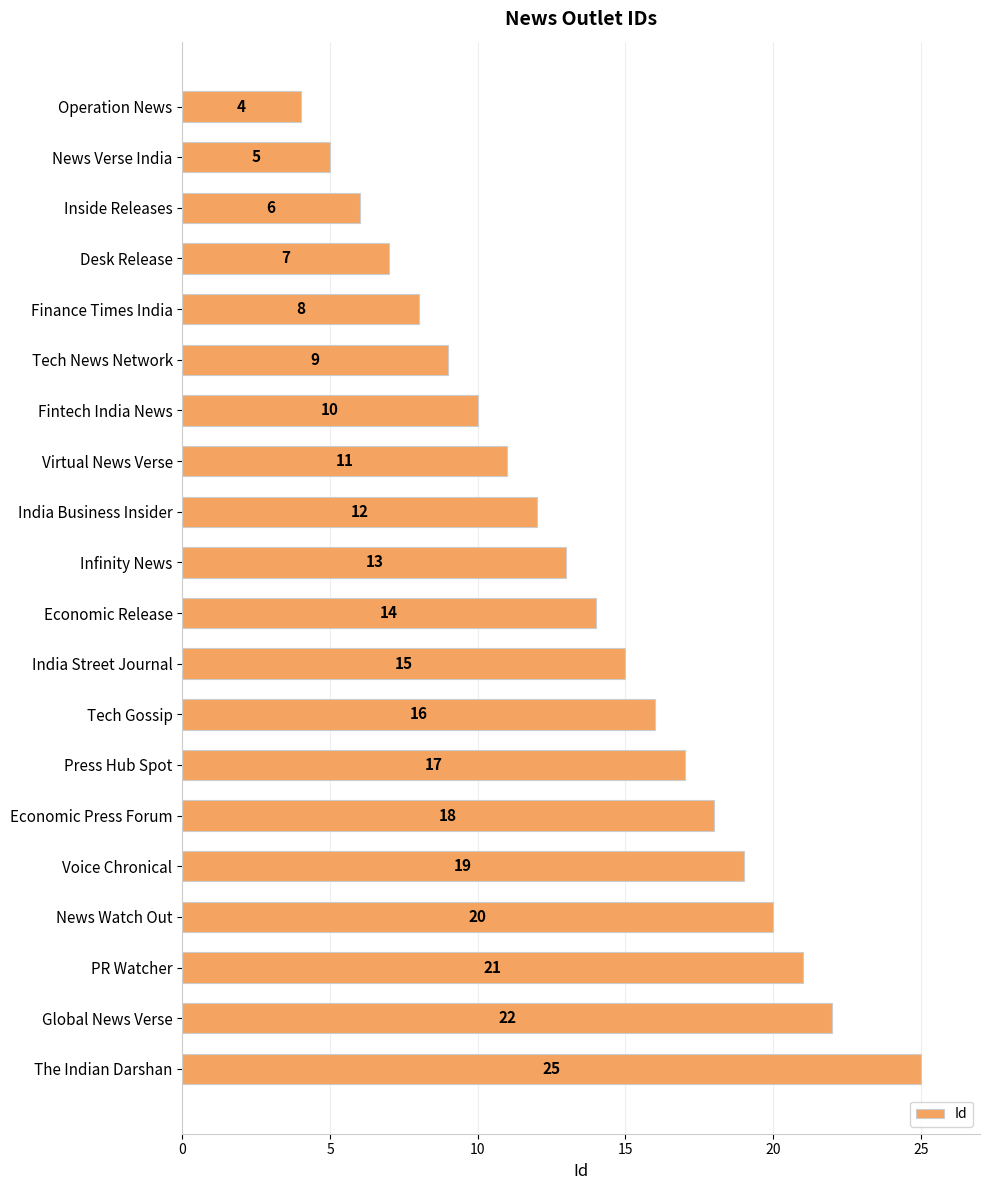

Read the value at The Indian Darshan.

25